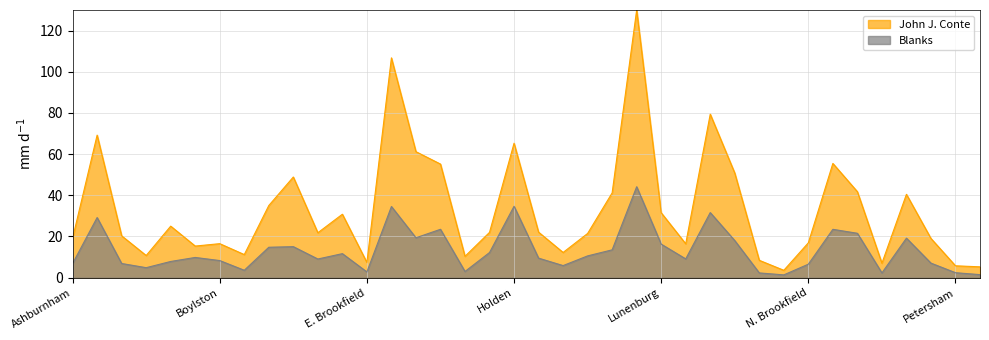

What is the difference between the maximum and minimum values in the Blanks series?

42.8